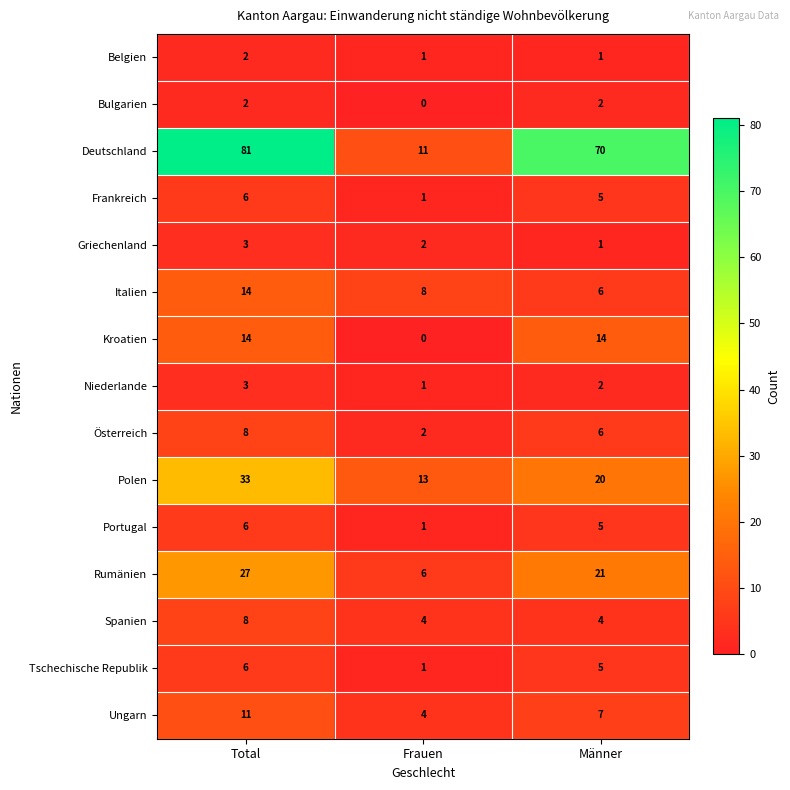

What is the total value across all series at Frauen?

55